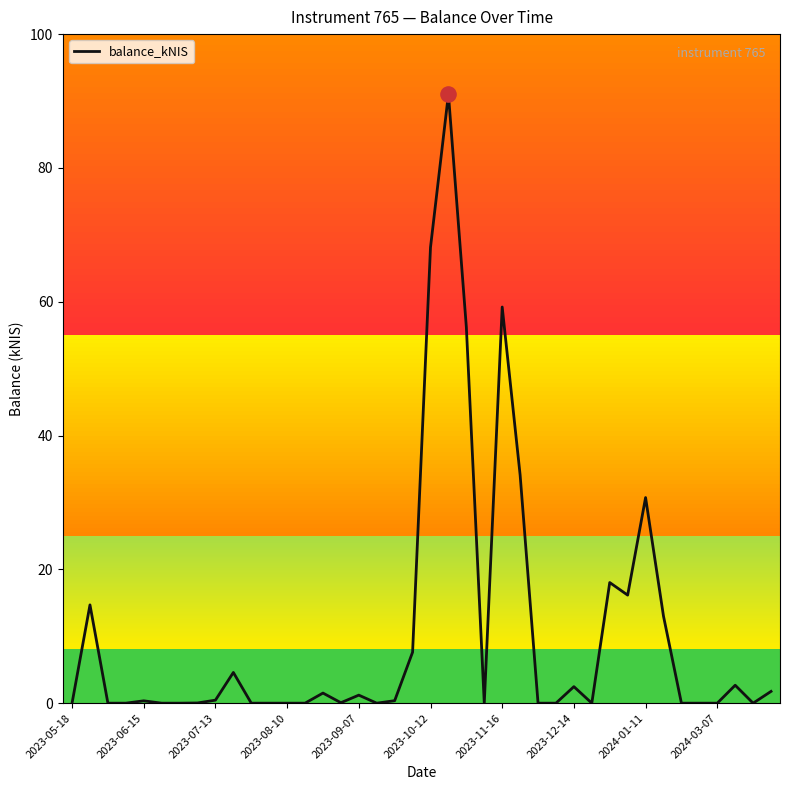

What is the maximum value shown in the chart?

91.0